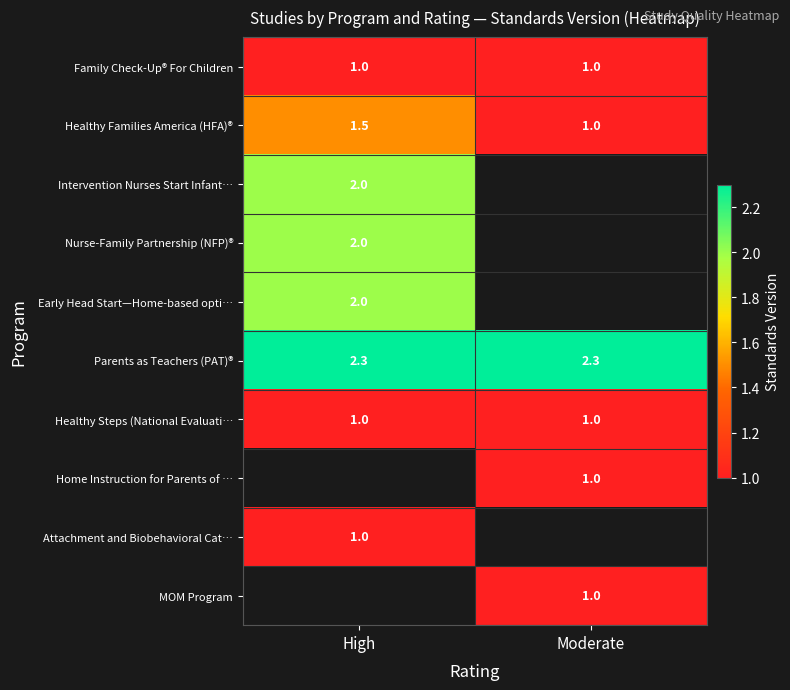

What value does the Healthy Steps (National Evaluati… series have at Moderate?

1.0